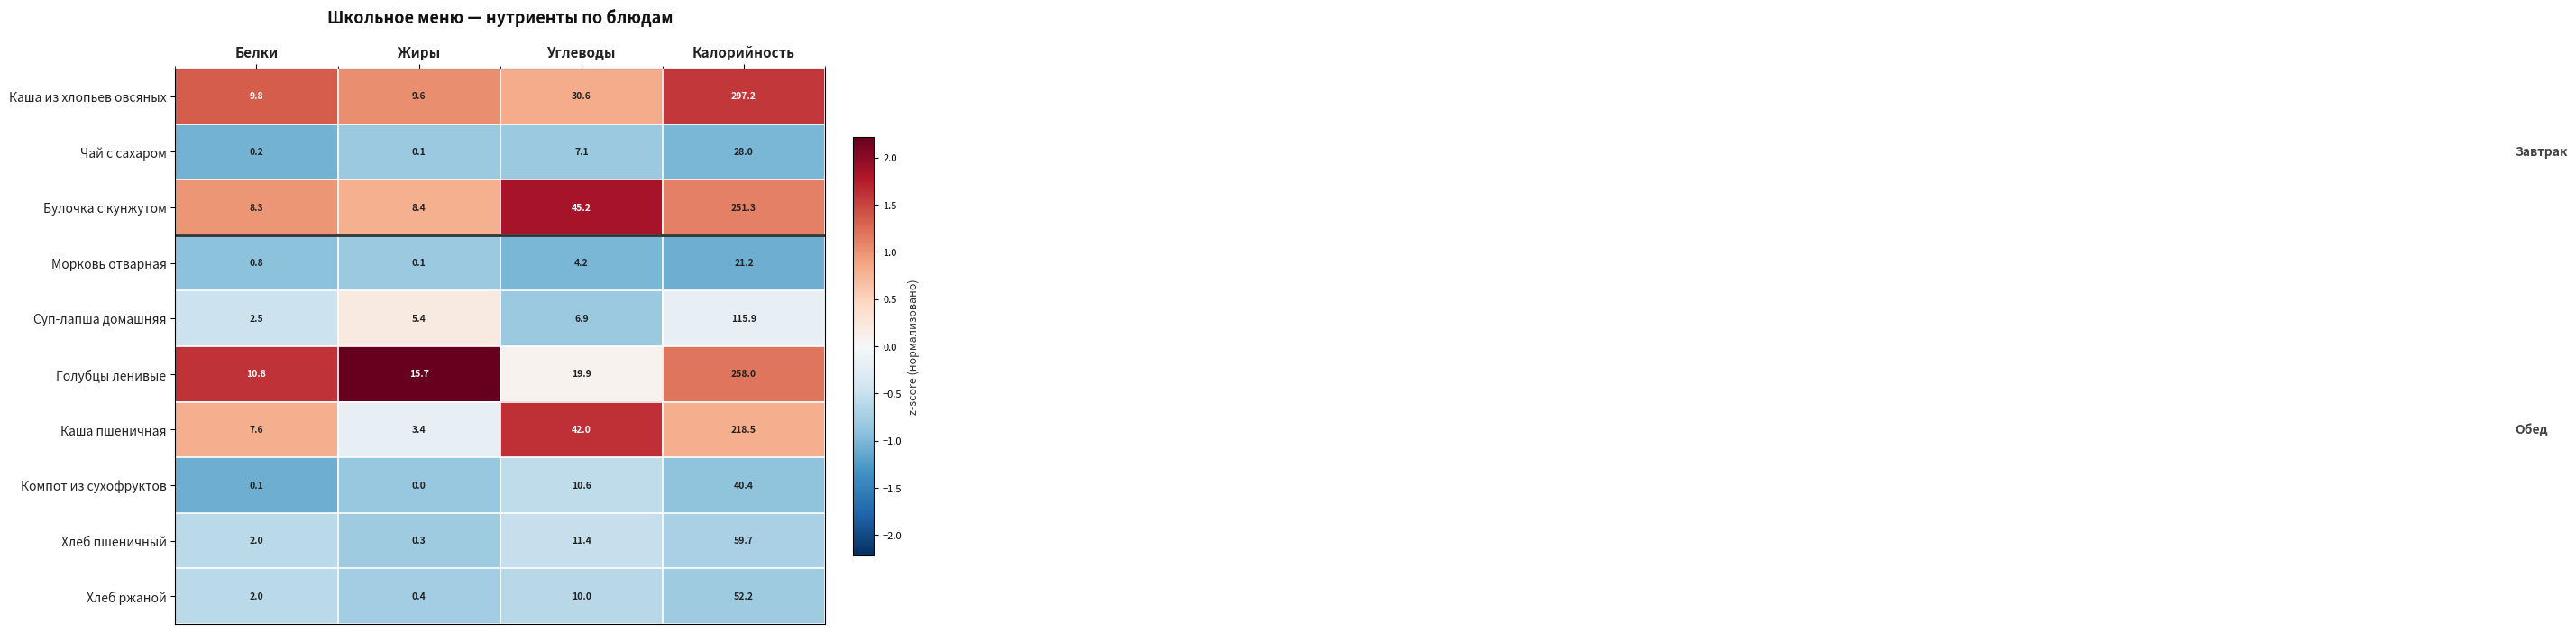

Where is Суп-лапша домашняя nearest to the value 59?

Углеводы